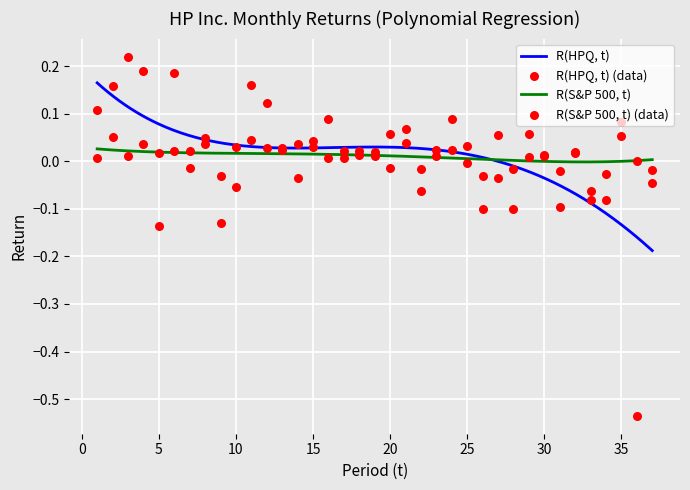

At which category is the sum across all series the highest?

3